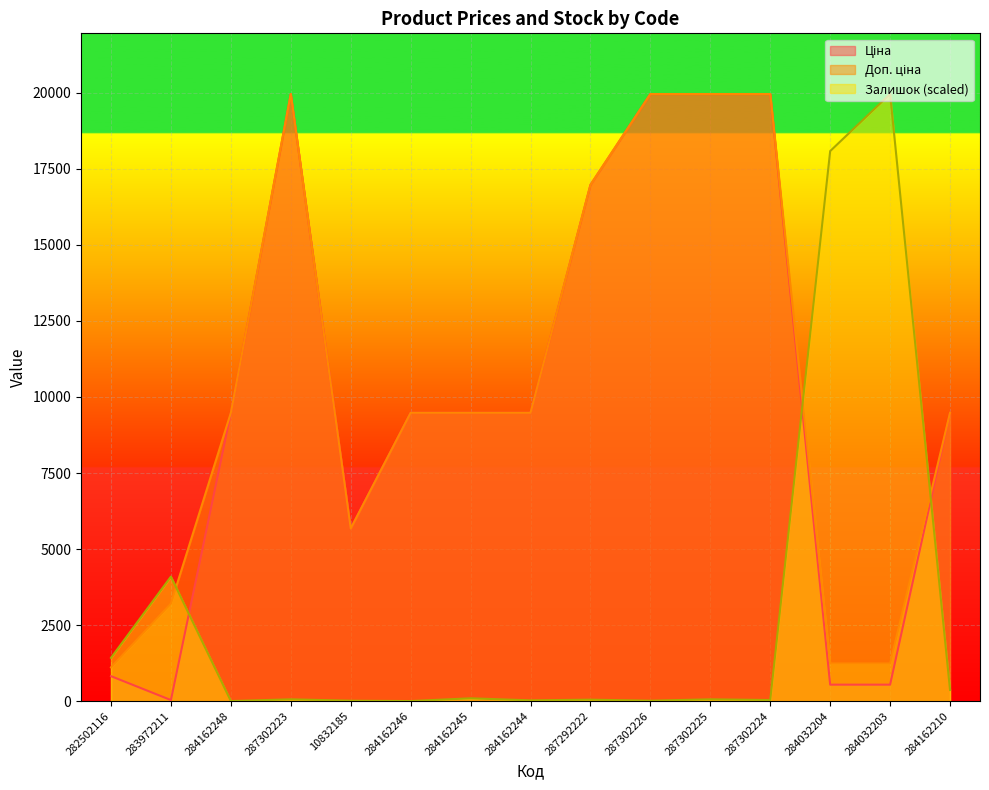

Rank the series by their maximum value, from highest to lowest.

Ціна, Доп. ціна, Залишок